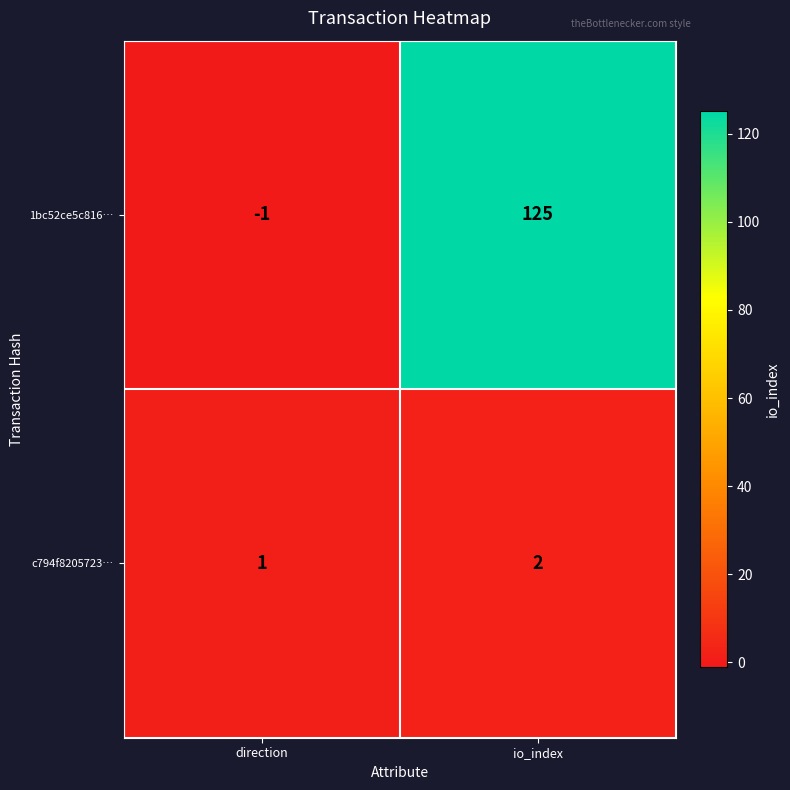

Reading left to right, extract all data points from this chart.

1bc52ce5c816…: direction=-1	io_index=125
c794f8205723…: direction=1	io_index=2